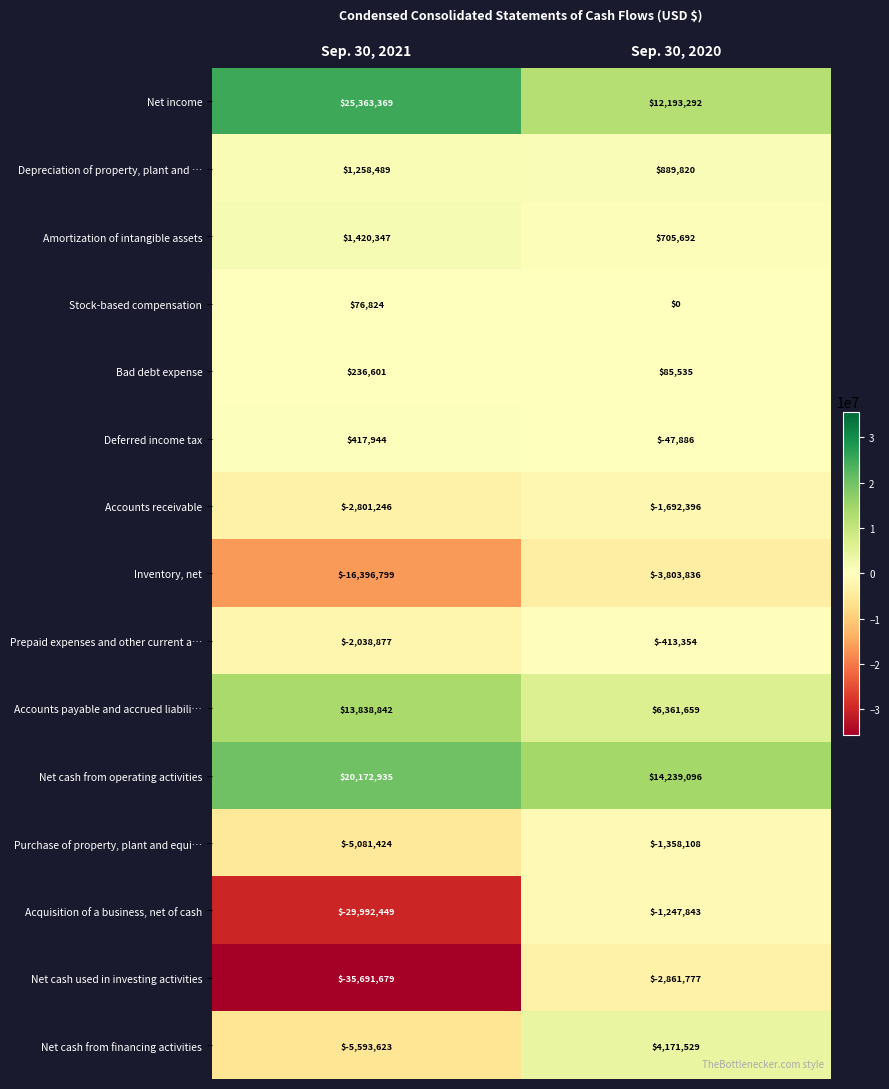

What is the difference between the Bad debt expense values at Sep. 30, 2020 and Sep. 30, 2021?

151066